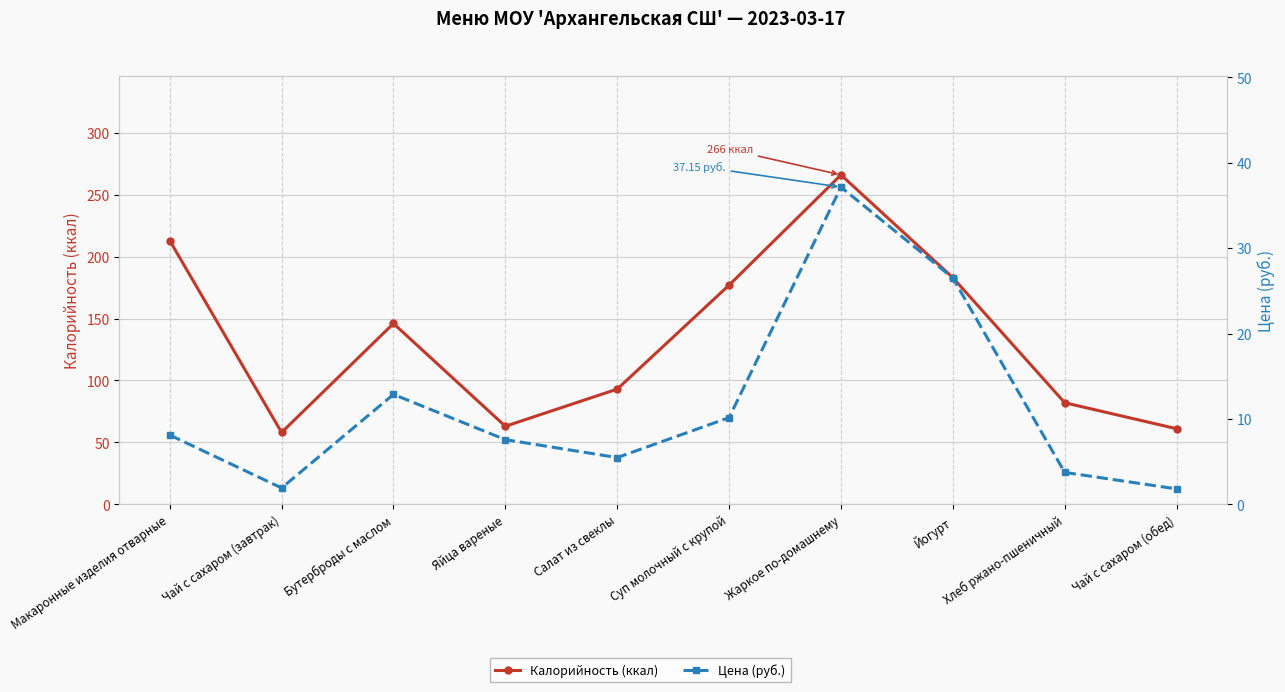

Which series has the largest total across all categories?

Калорийность